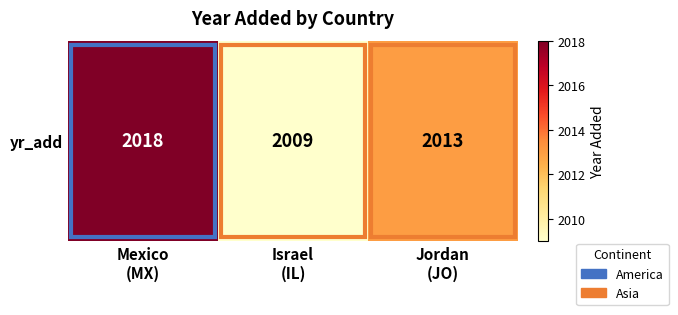

List the labels in order of value, largest first.

Mexico
(MX), Jordan
(JO), Israel
(IL)